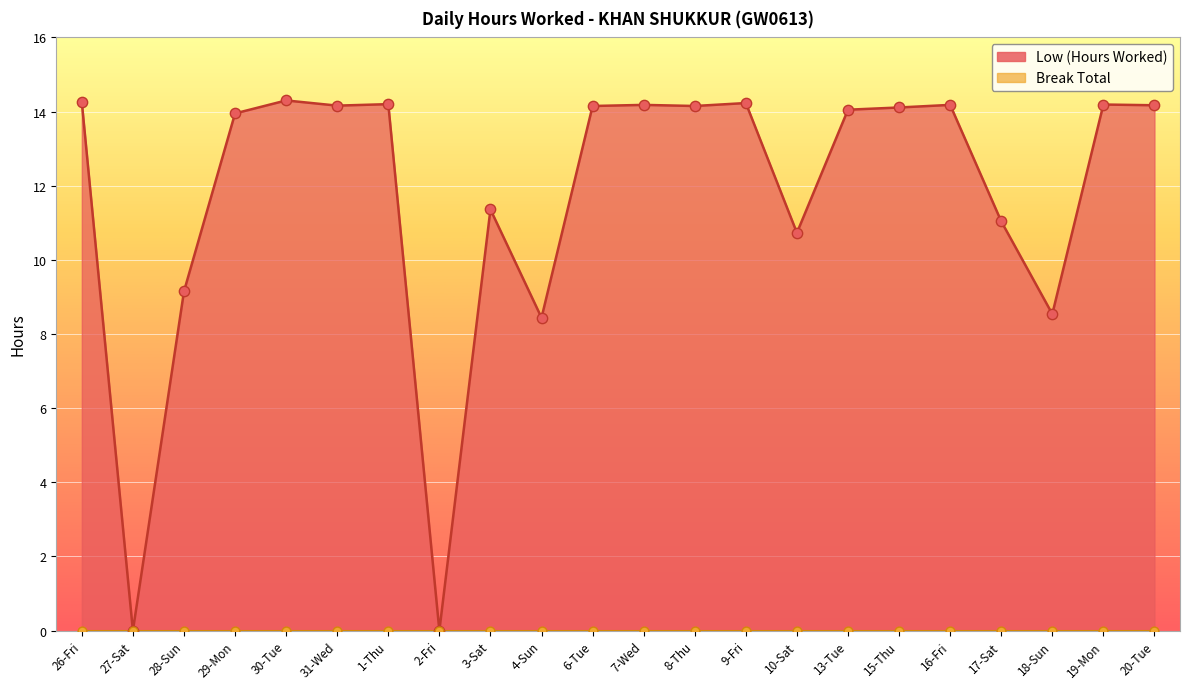

What is the change in value from 27-Sat to 15-Thu?

+14.1